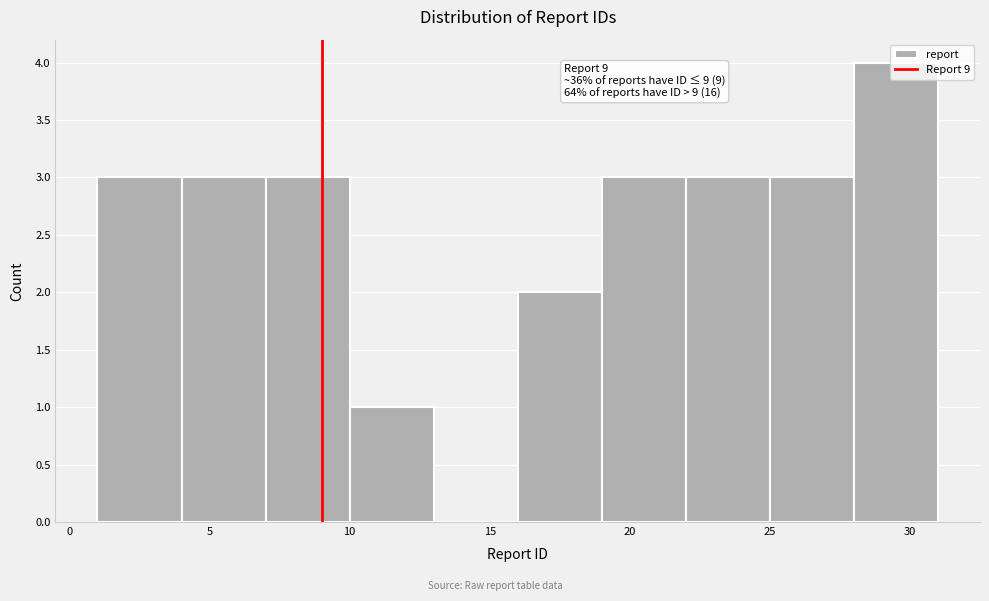

Over which range of the x-axis is the bar tallest?

28 to 31